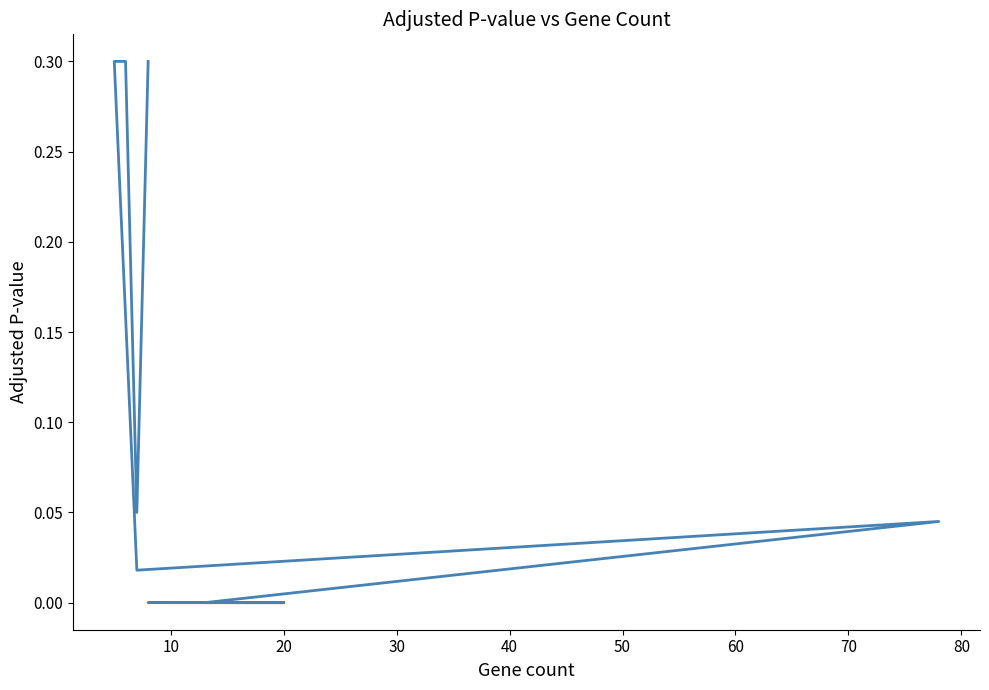

How many lines are shown in the chart?

1